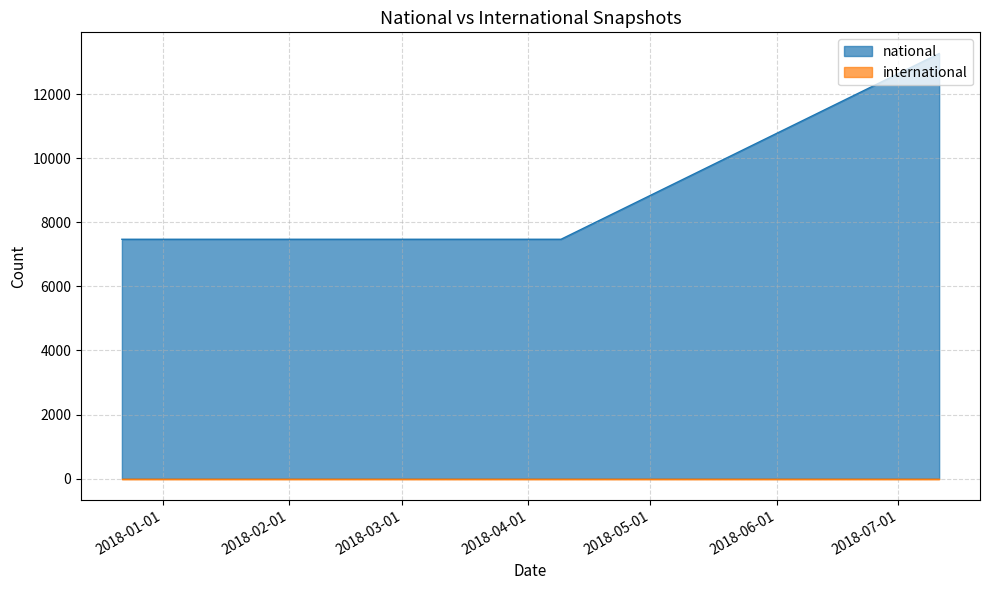

Which series changed the most between 2017-12-22 and 2018-04-09?

national